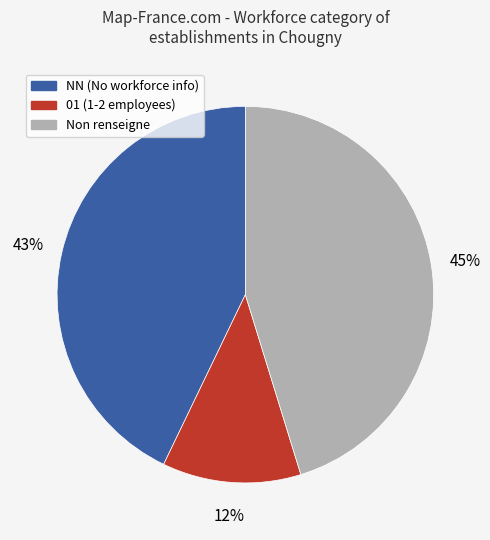

Is there any slice that represents more than half of the pie?

No